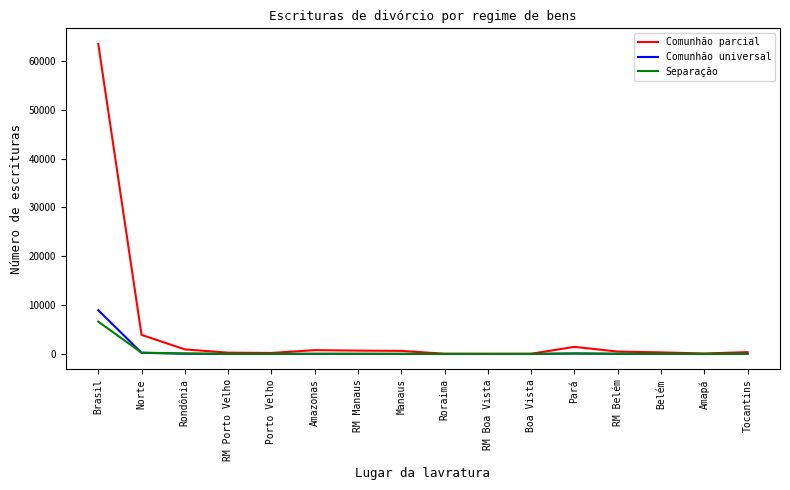

Which series has the largest total across all categories?

Comunhão parcial